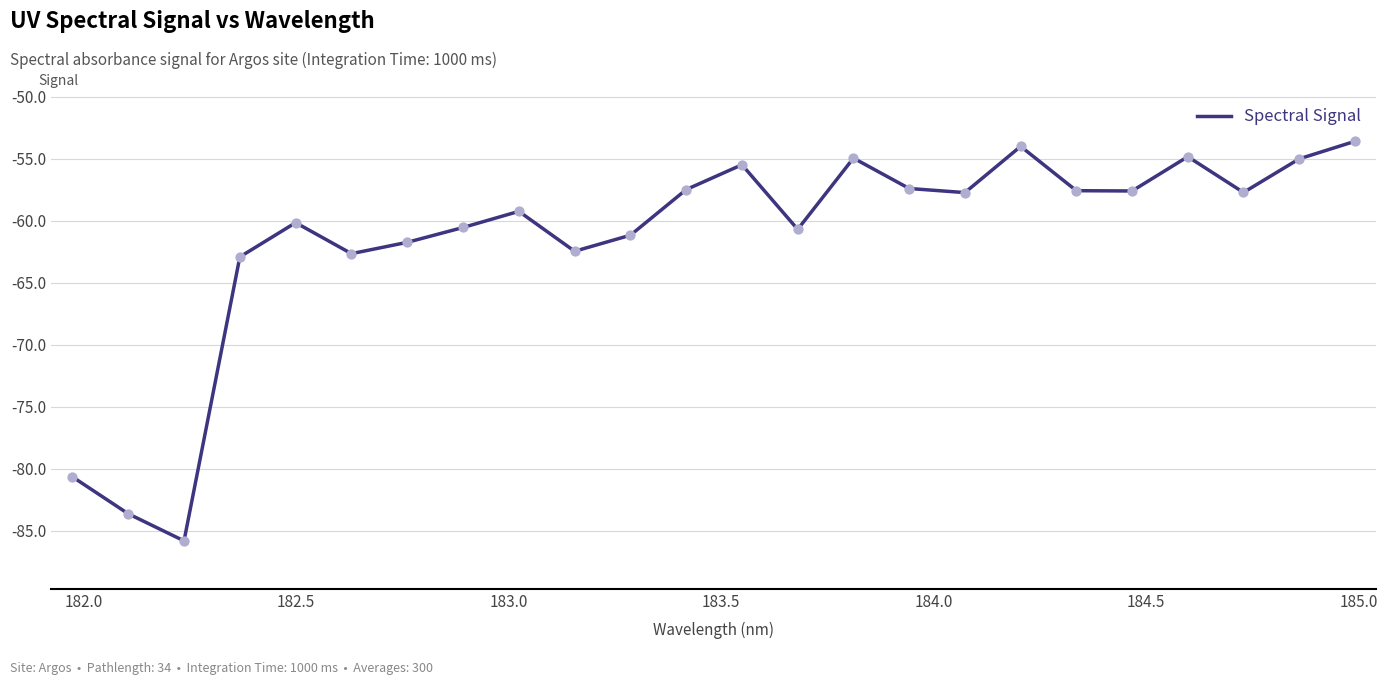

What is the difference between the maximum and minimum values?

32.2